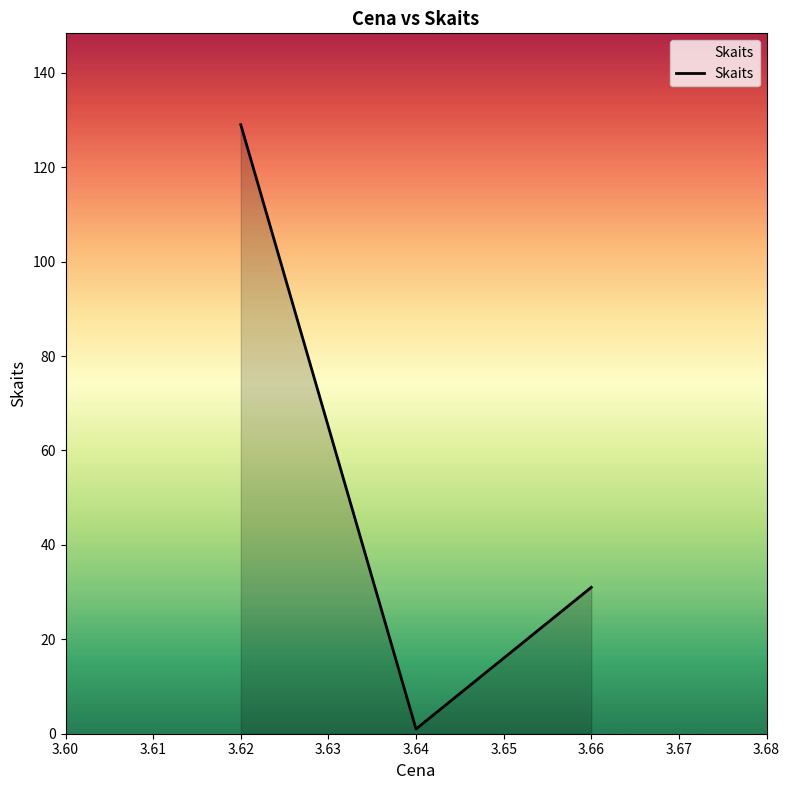

The value at 3.66 is 31. True or false?

True